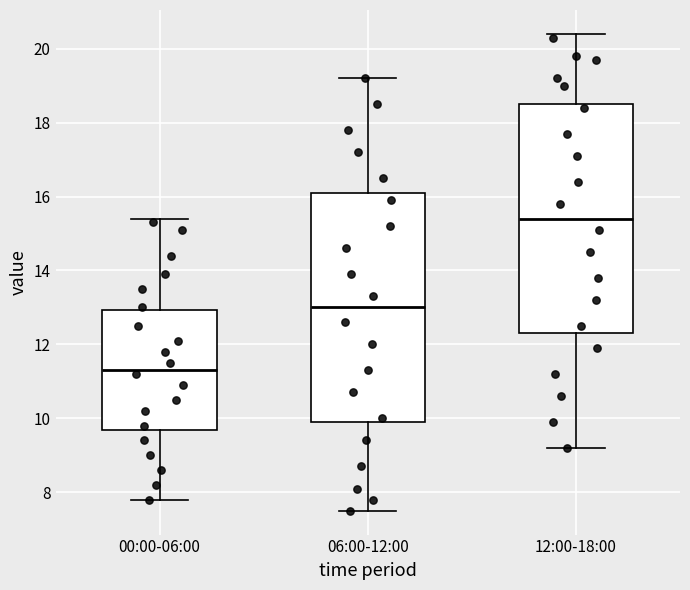

Reading left to right, transcribe this box plot: for each box, give where its median line is, the range the box spans, and where its two whiskers end, as read against the y-axis. The values are not printed on the chart, so give them approximately, as read against the axis.

00:00-06:00: median 11.4, box 9.6 to 13.0, whiskers 7.8 to 15.4
06:00-12:00: median 13.0, box 10.0 to 16.2, whiskers 7.6 to 19.2
12:00-18:00: median 15.4, box 12.4 to 18.6, whiskers 9.2 to 20.4